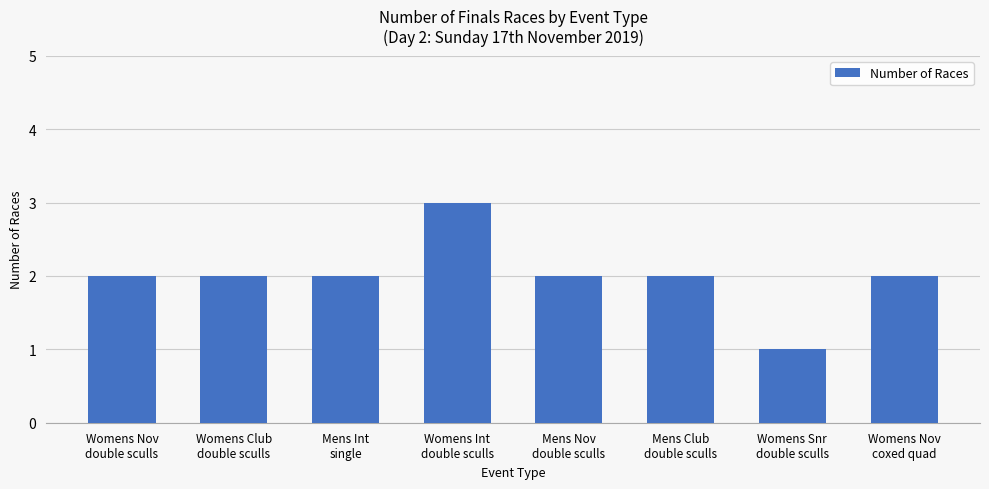

Does the chart contain stacked bars?

No